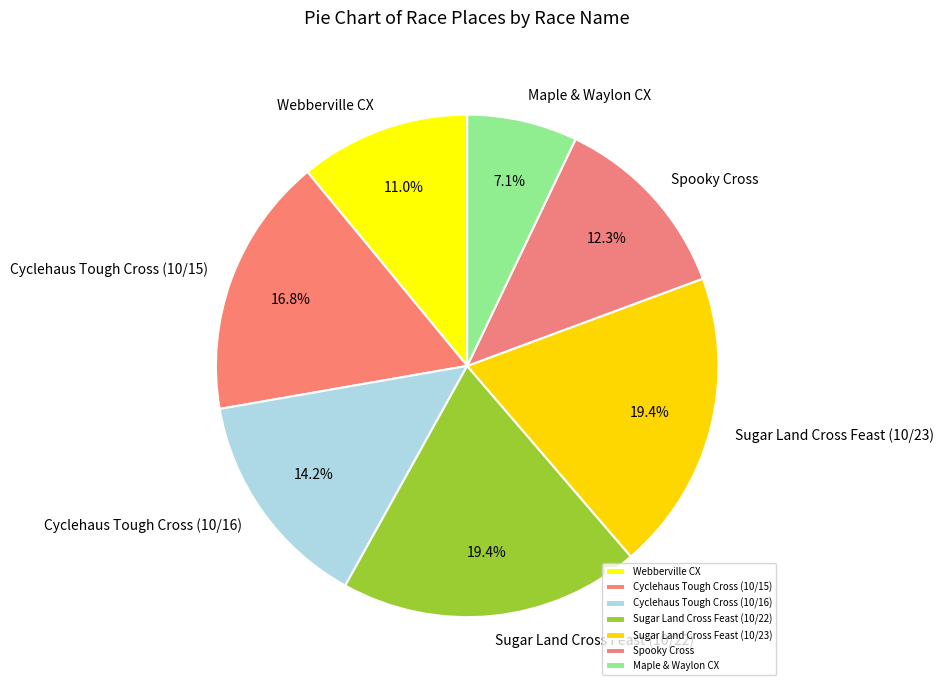

What percentage is the Sugar Land Cross Feast (10/22) slice, to the nearest percent?

19%